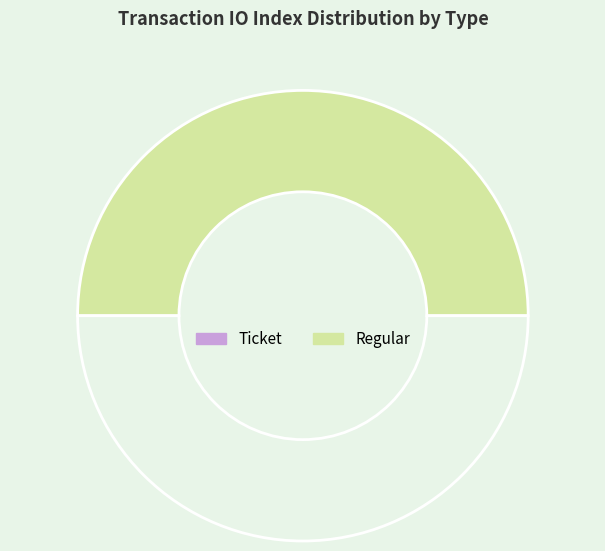

What is the largest slice in the pie chart?

Regular